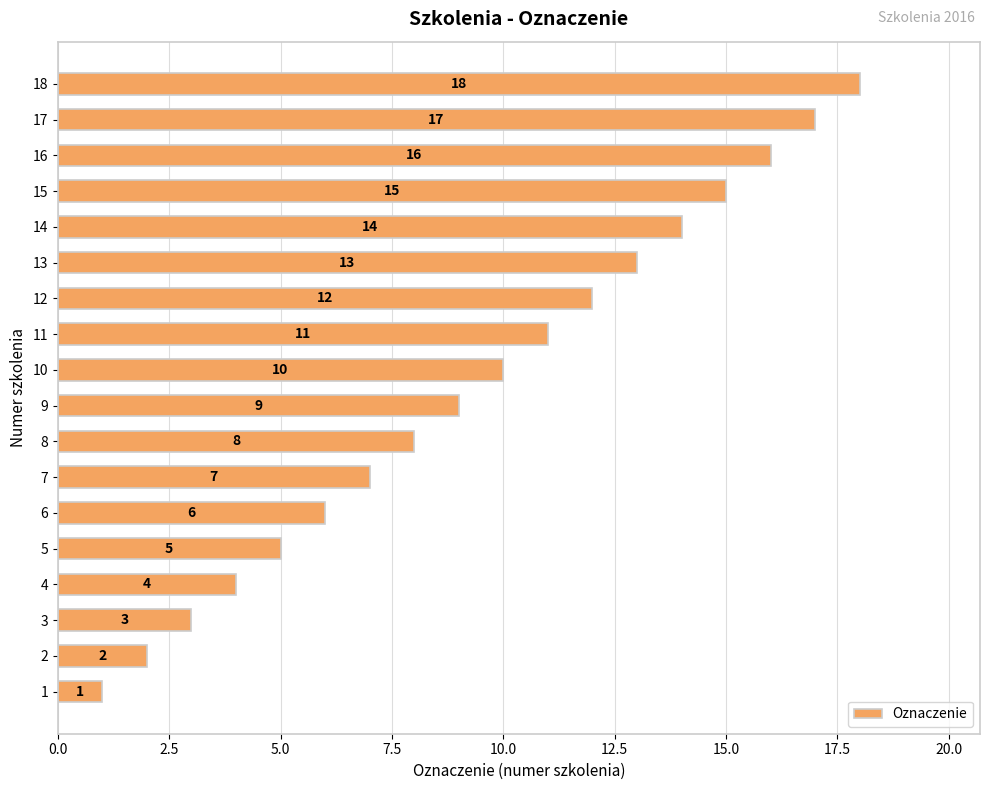

What is the average value?

10